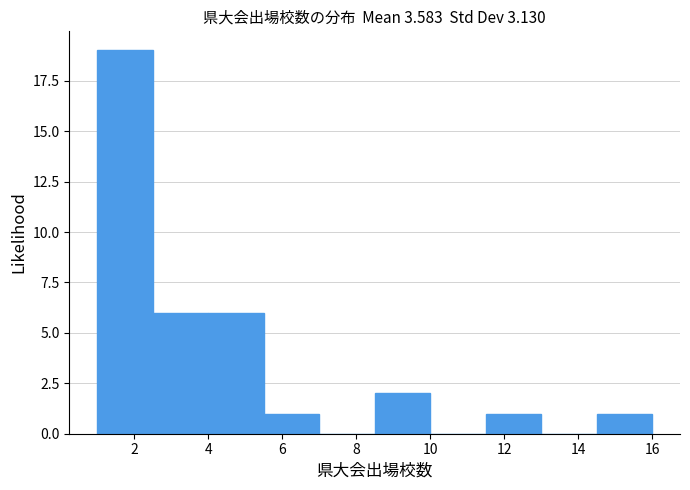

What is the height of the bar covering 11.5 to 13.0 on the x-axis? Neither the bar edges nor the heights are printed on the chart, so give them approximately, as read against the axes.

1